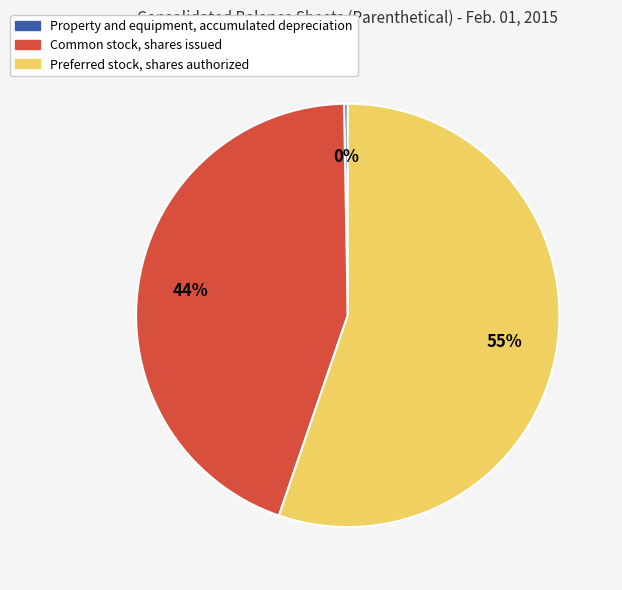

True or false: Common stock, shares issued accounts for 38% of the total.

False